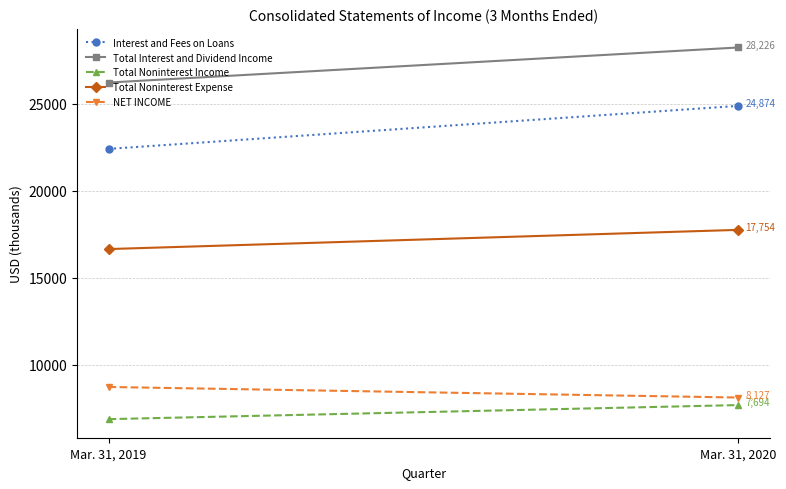

What is the value of the NET INCOME point at the 1st from the left?

8734